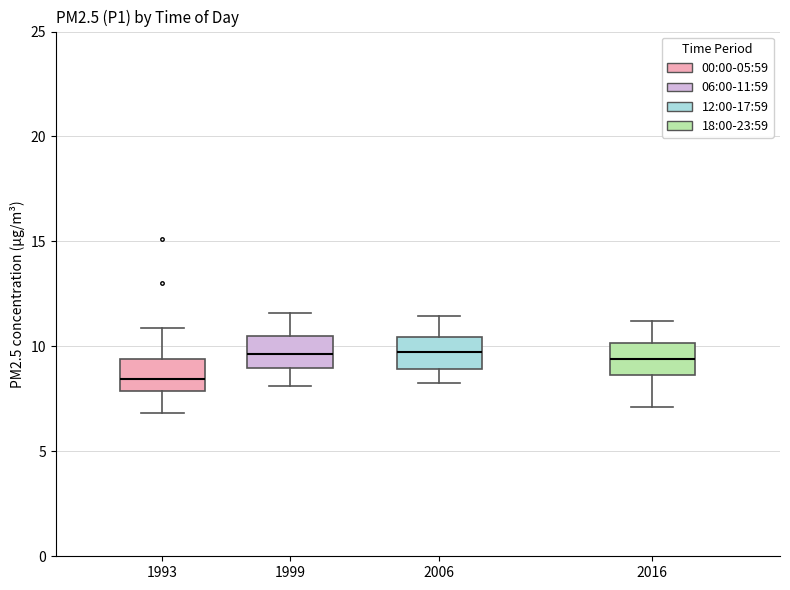

Reading left to right, read every box against the y-axis: the position of its median line, the range the box covers, and the ends of its whiskers. The values are not printed on the chart, so give them approximately, as read against the axis.

1993: median 8.5, box 8.0 to 9.5, whiskers 7.0 to 11.0
1999: median 9.5, box 9.0 to 10.5, whiskers 8.0 to 11.5
2006: median 9.5, box 9.0 to 10.5, whiskers 8.5 to 11.5
2016: median 9.5, box 8.5 to 10.0, whiskers 7.0 to 11.0